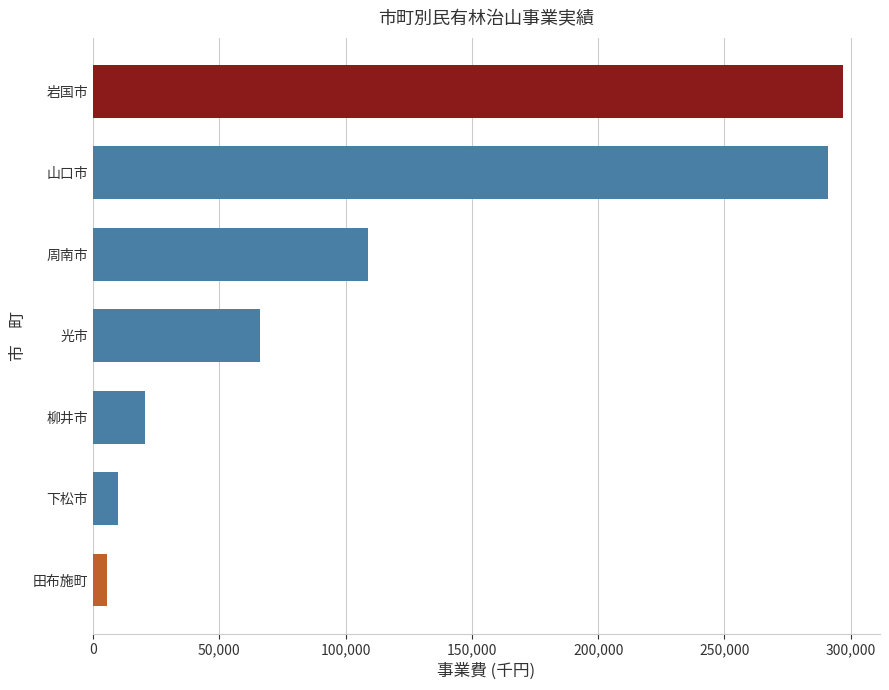

List the labels in order of value, smallest first.

田布施町, 下松市, 柳井市, 光市, 周南市, 山口市, 岩国市